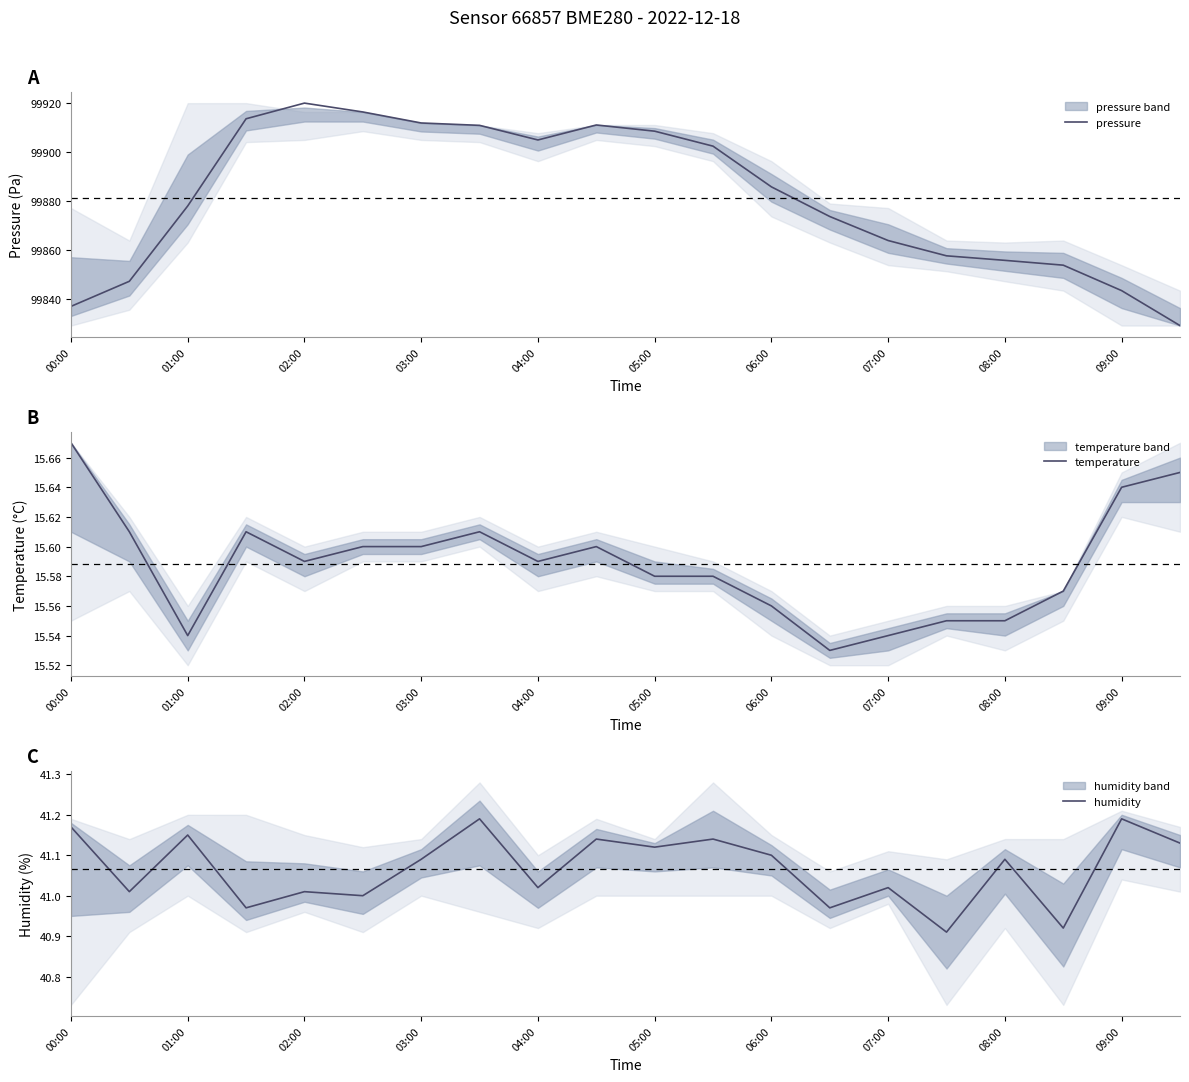

At how many categories does at least one series exceed 69628?

20